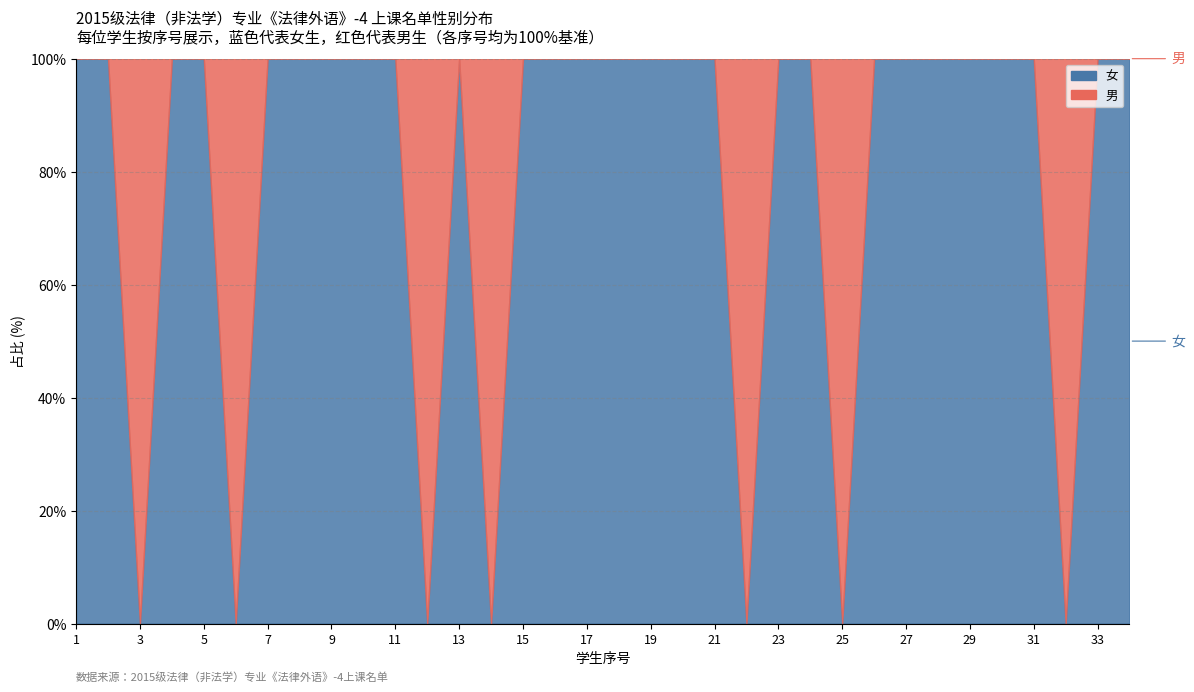

How many lines are shown in the chart?

2